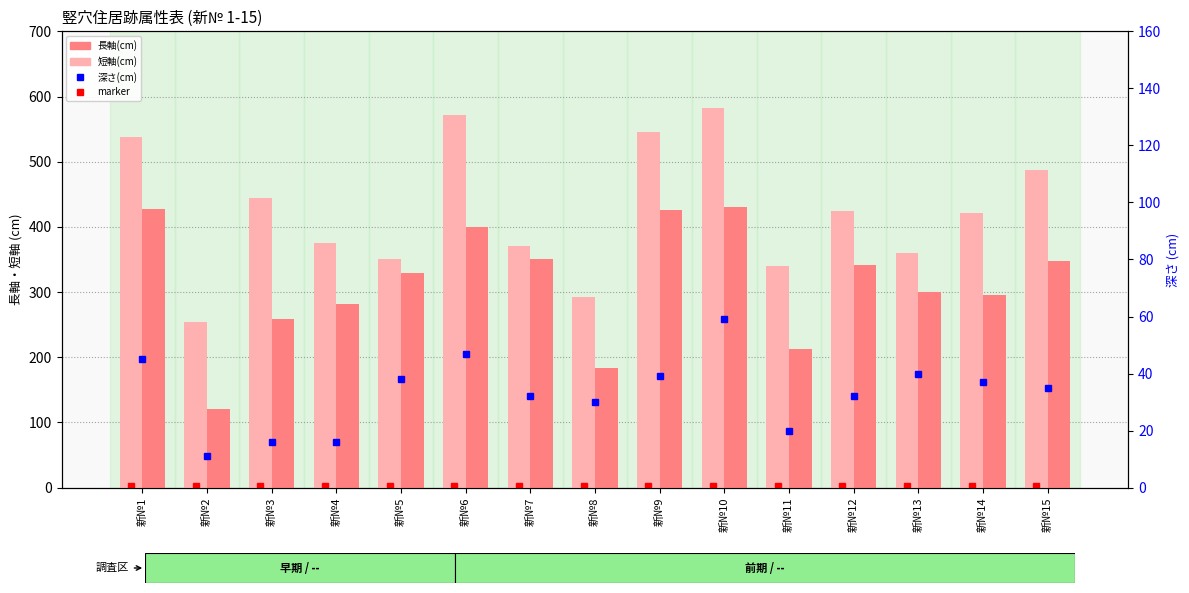

Rank the series at 新№13 from highest to lowest value.

長軸(cm), 短軸(cm), 深さ(cm), marker